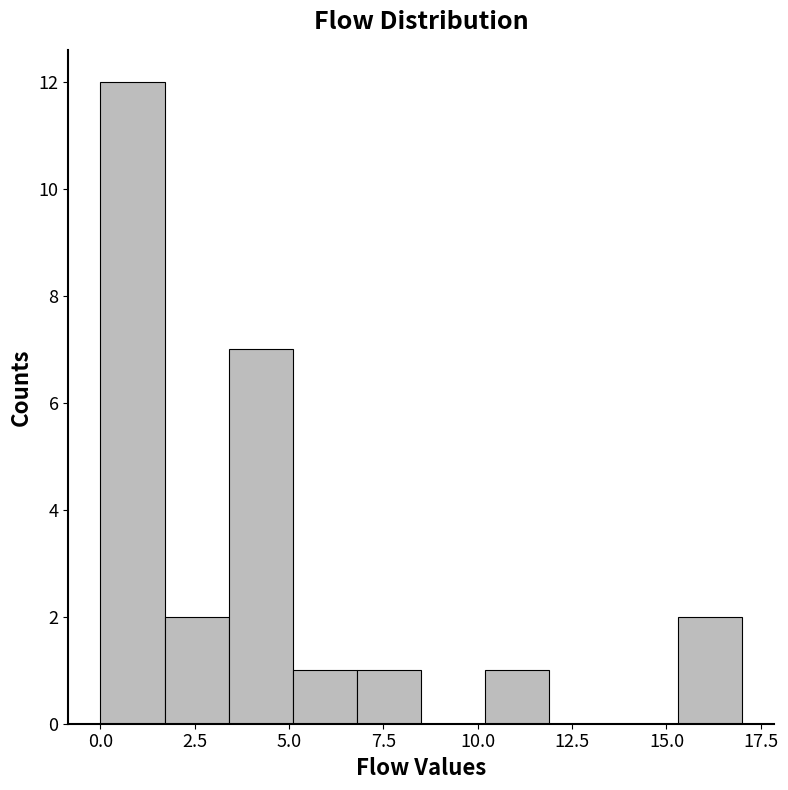

Around what value on the x-axis is the tallest bar? Give the approximate position of its centre, as read against the axis.

1.0